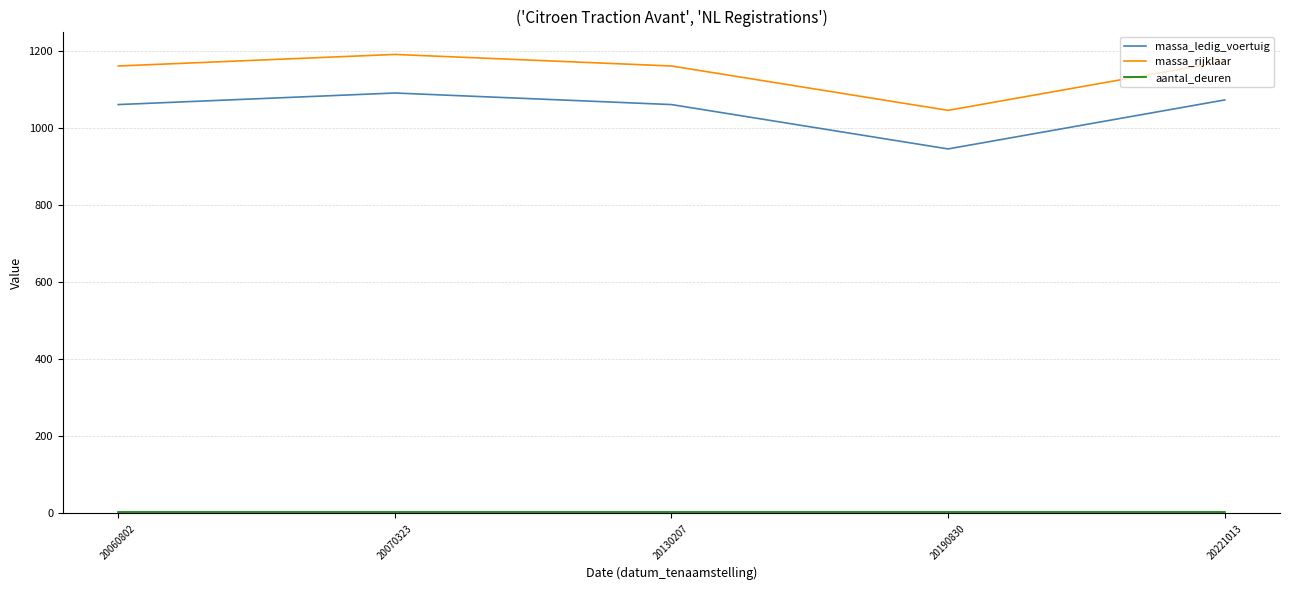

The value of massa_rijklaar at 20190830 is 1045. True or false?

True